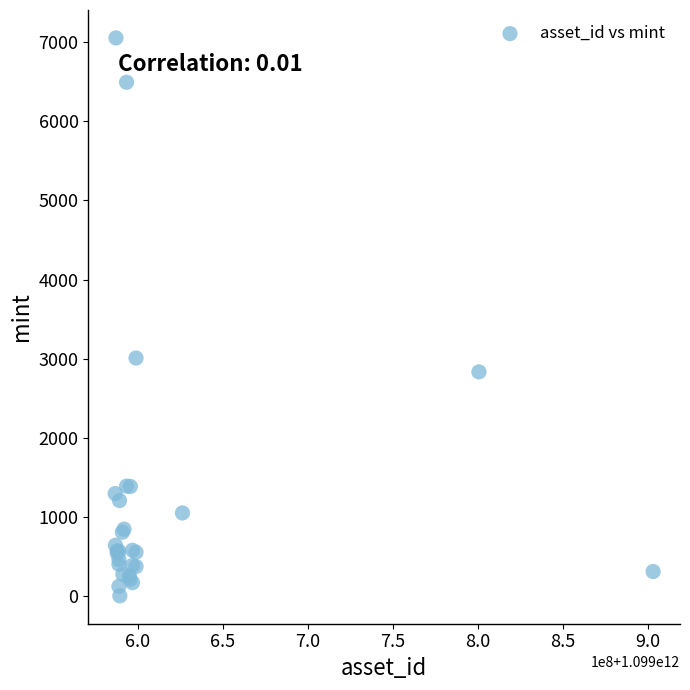

What Y value in the scatter plot is closest to 3528?

3008